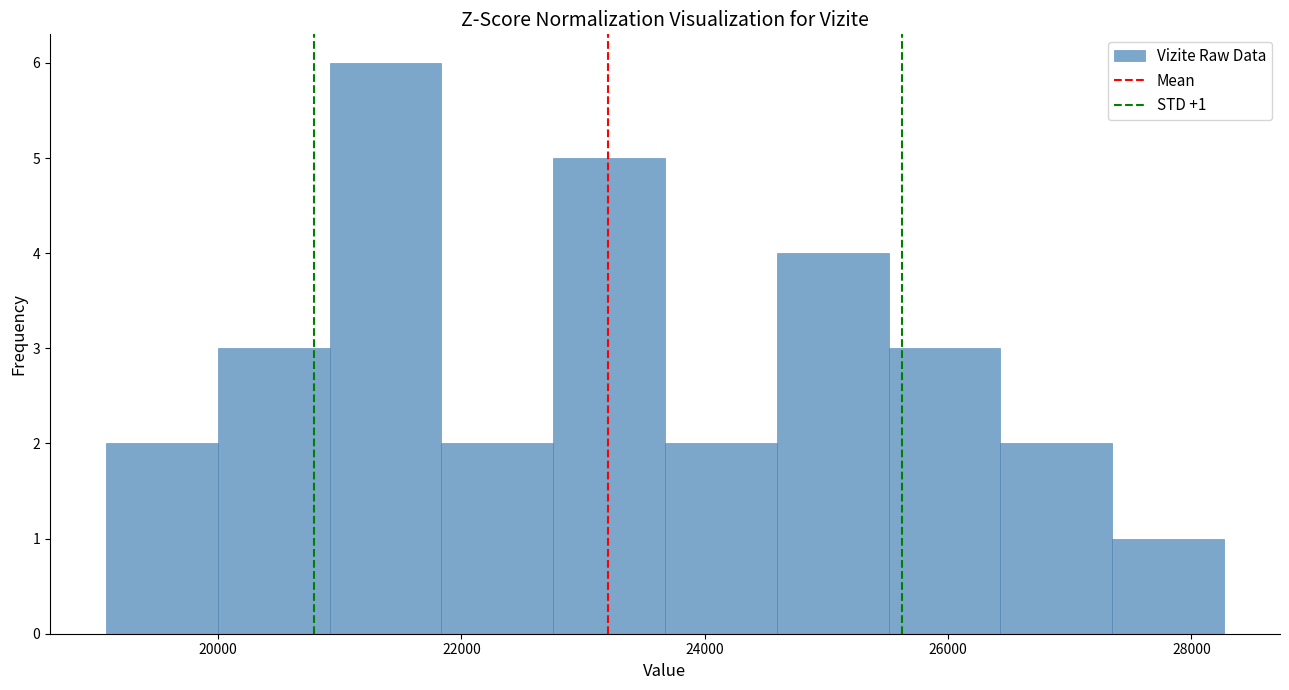

Over which range of the x-axis is the bar tallest?

21000 to 21800